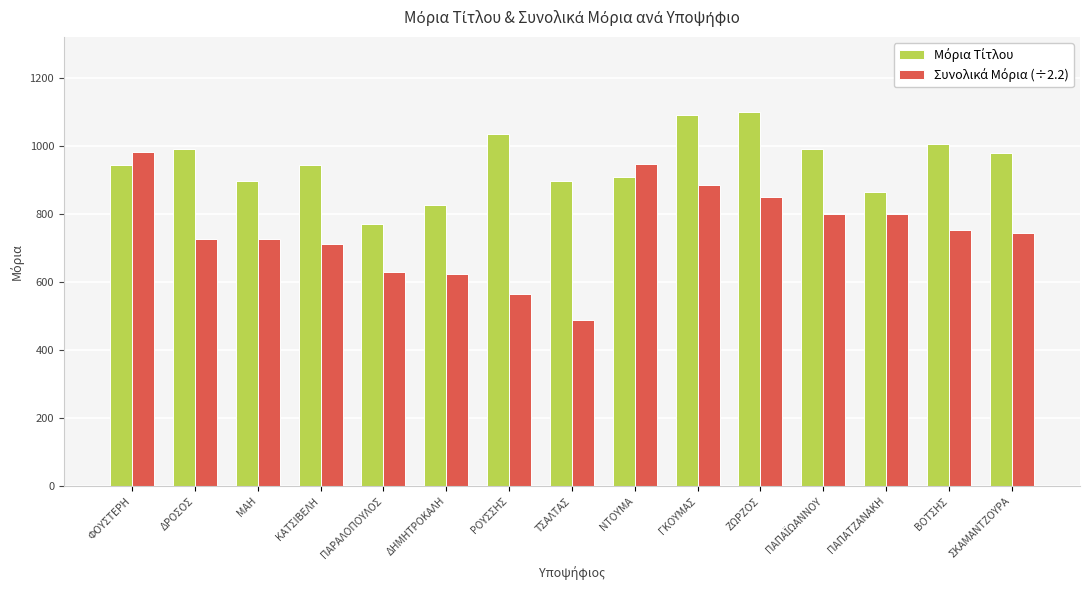

At which category does the chart reach its minimum across all series?

ΤΣΑΛΤΑΣ